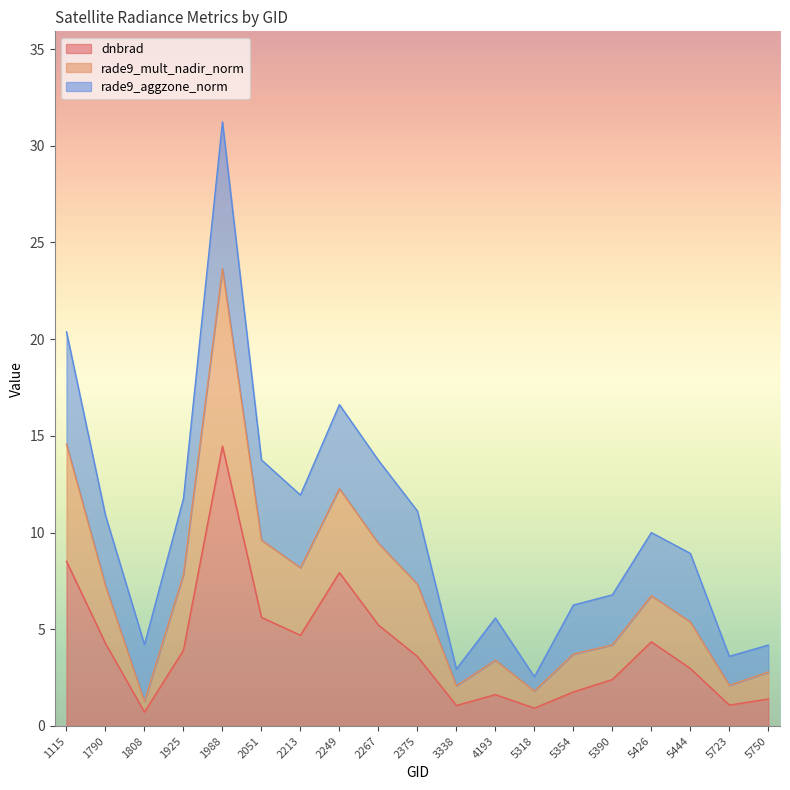

The value of rade9_mult_nadir_norm at 1808 is 5.5. True or false?

False